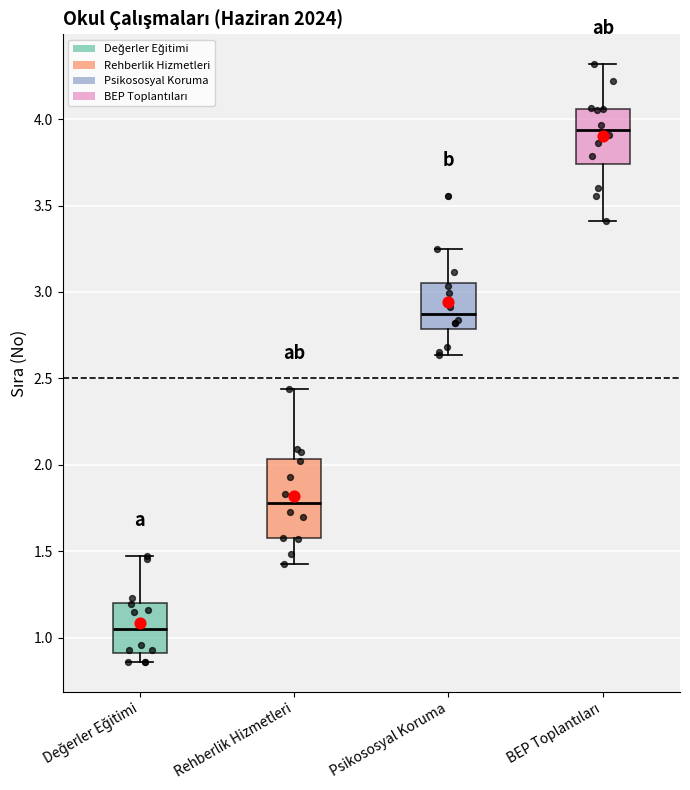

Reading left to right, read every box against the y-axis: the position of its median line, the range the box covers, and the ends of its whiskers. The values are not printed on the chart, so give them approximately, as read against the axis.

Değerler Eğitimi: median 1.05, box 0.90 to 1.20, whiskers 0.85 to 1.45
Rehberlik Hizmetleri: median 1.80, box 1.60 to 2.05, whiskers 1.45 to 2.45
Psikososyal Koruma: median 2.85, box 2.80 to 3.05, whiskers 2.65 to 3.25
BEP Toplantıları: median 3.95, box 3.75 to 4.05, whiskers 3.40 to 4.30